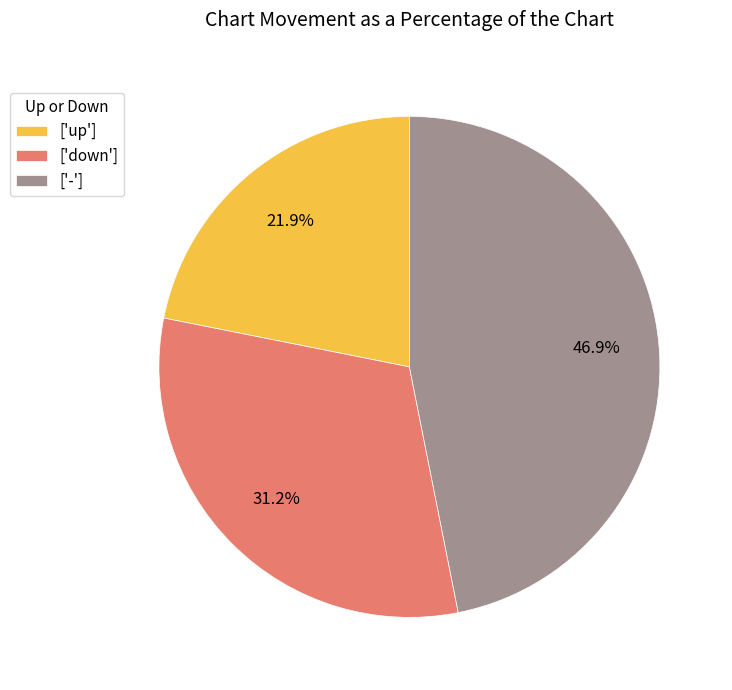

Is the sum of ['-'] and ['up'] greater than half?

Yes